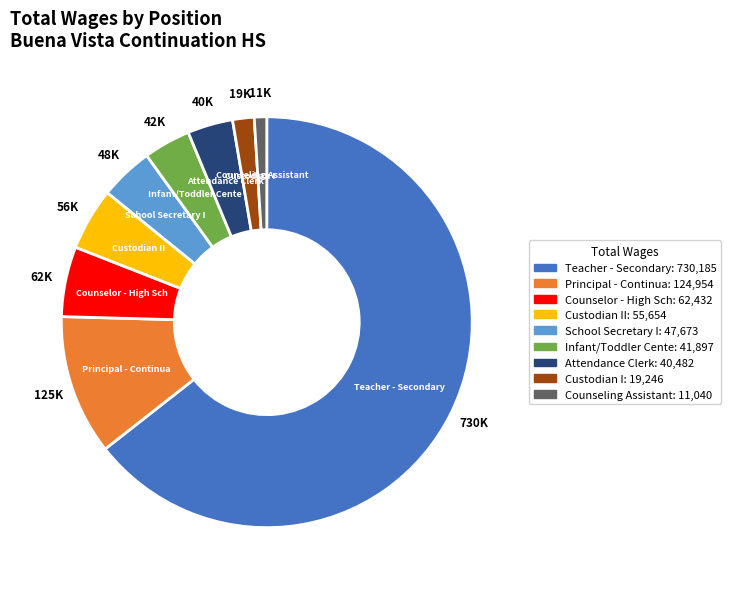

Is there a majority slice in this chart?

Yes